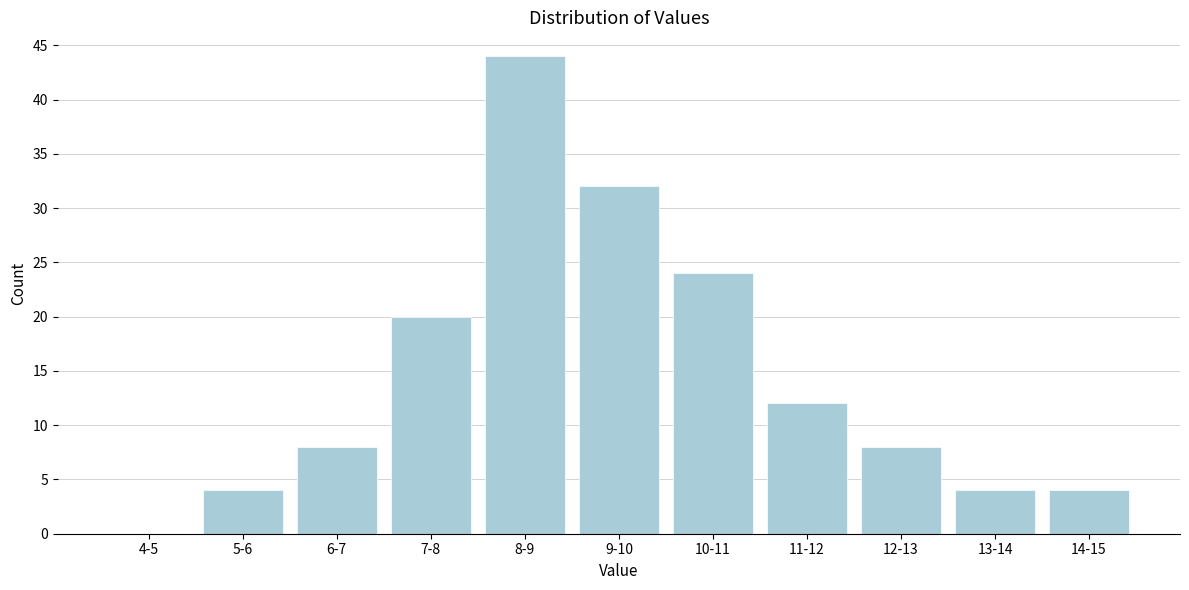

Reading left to right, transcribe all the data shown in this chart.

4-5=0	5-6=4	6-7=8	7-8=20	8-9=44	9-10=32	10-11=24	11-12=12	12-13=8	13-14=4	14-15=4